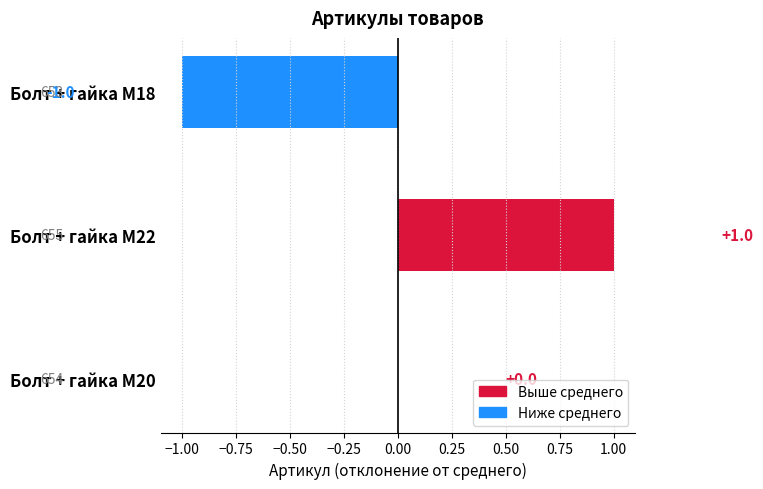

Which label corresponds to the largest value in the chart?

Болт + гайка M22